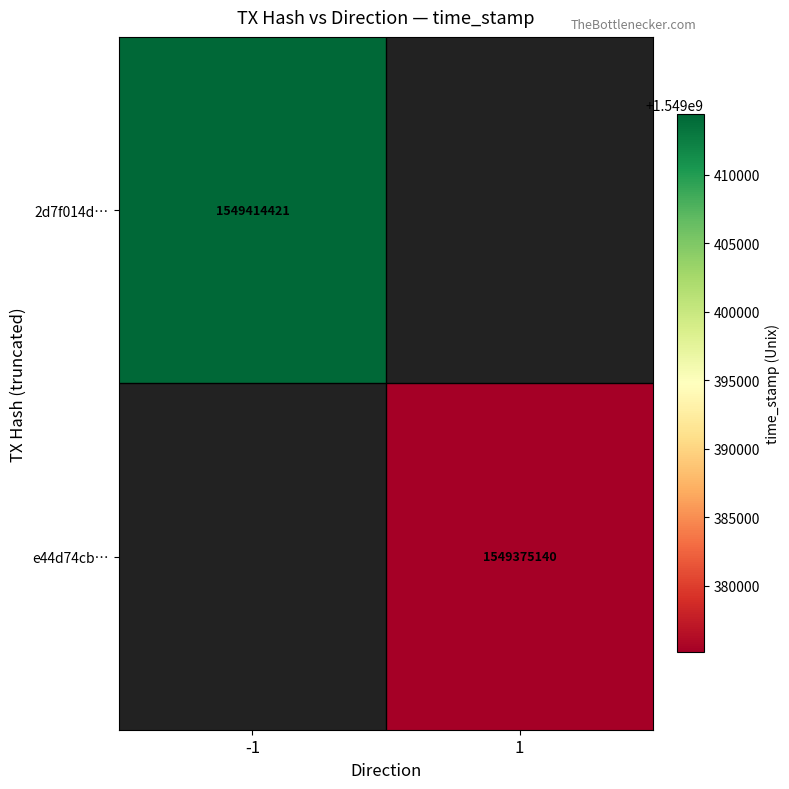

Between 1 and -1, which is larger?

-1